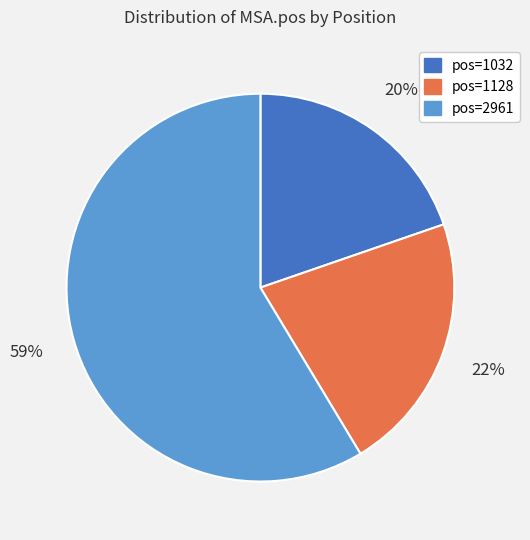

Is there any slice that represents more than half of the pie?

Yes